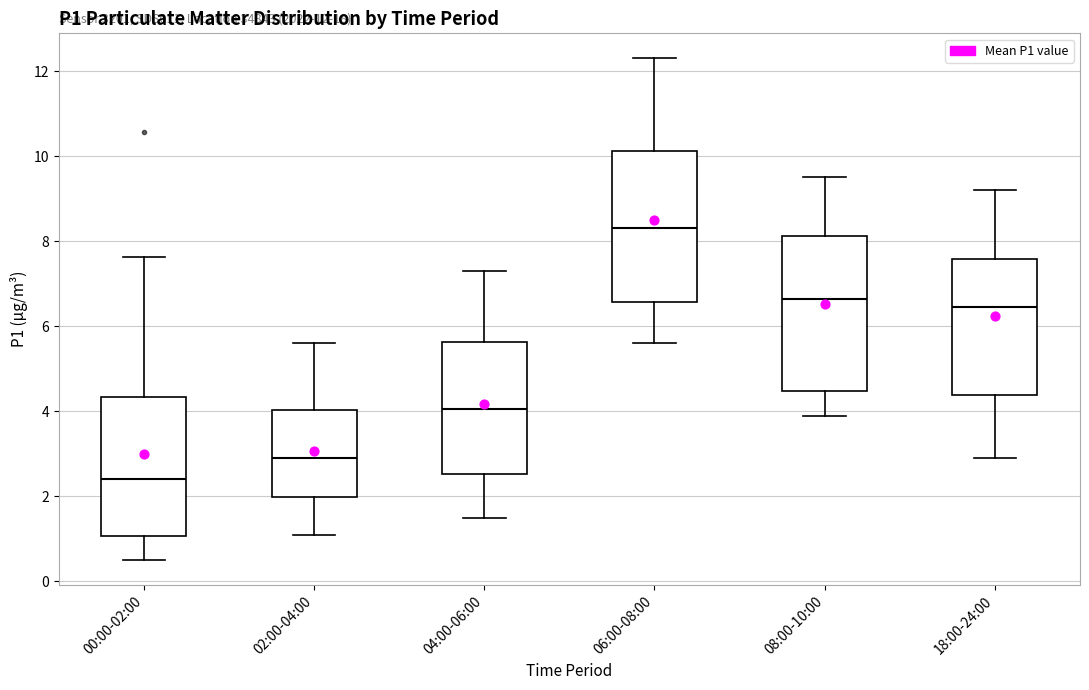

Which box's median line is the lowest?

00:00-02:00